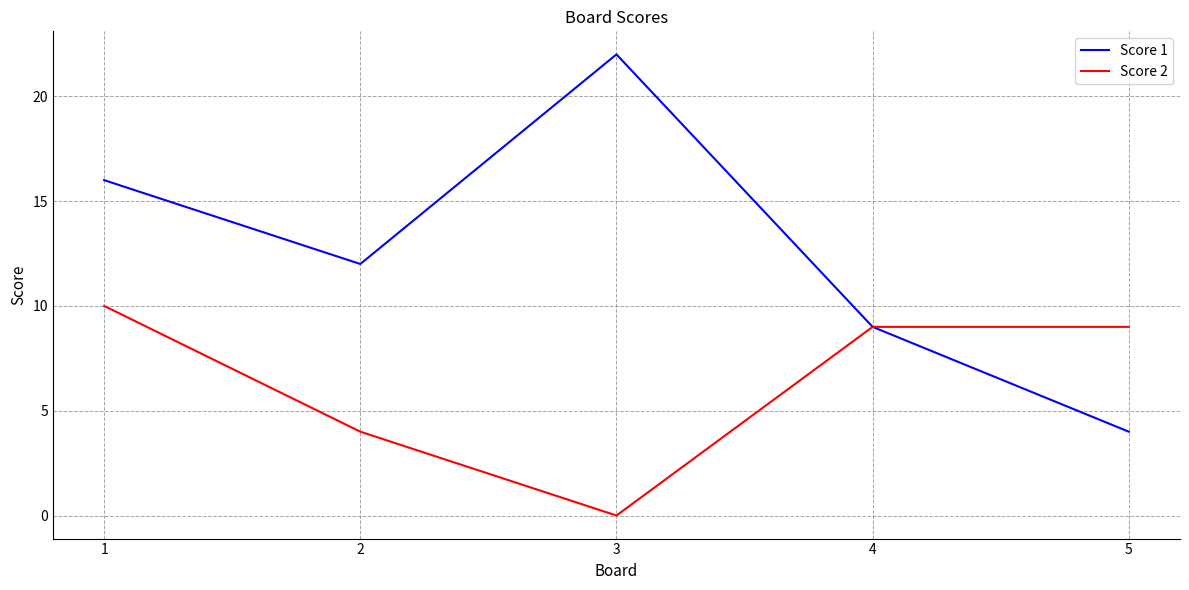

List the series in order of their overall mean, highest first.

Score 1, Score 2